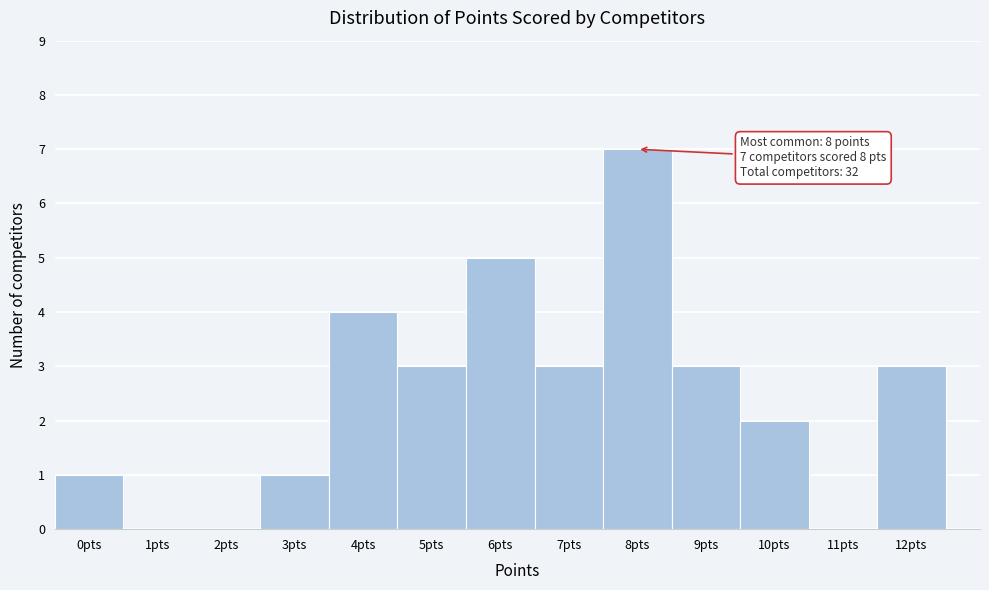

Which range on the x-axis has the tallest bar?

7.5 to 8.5